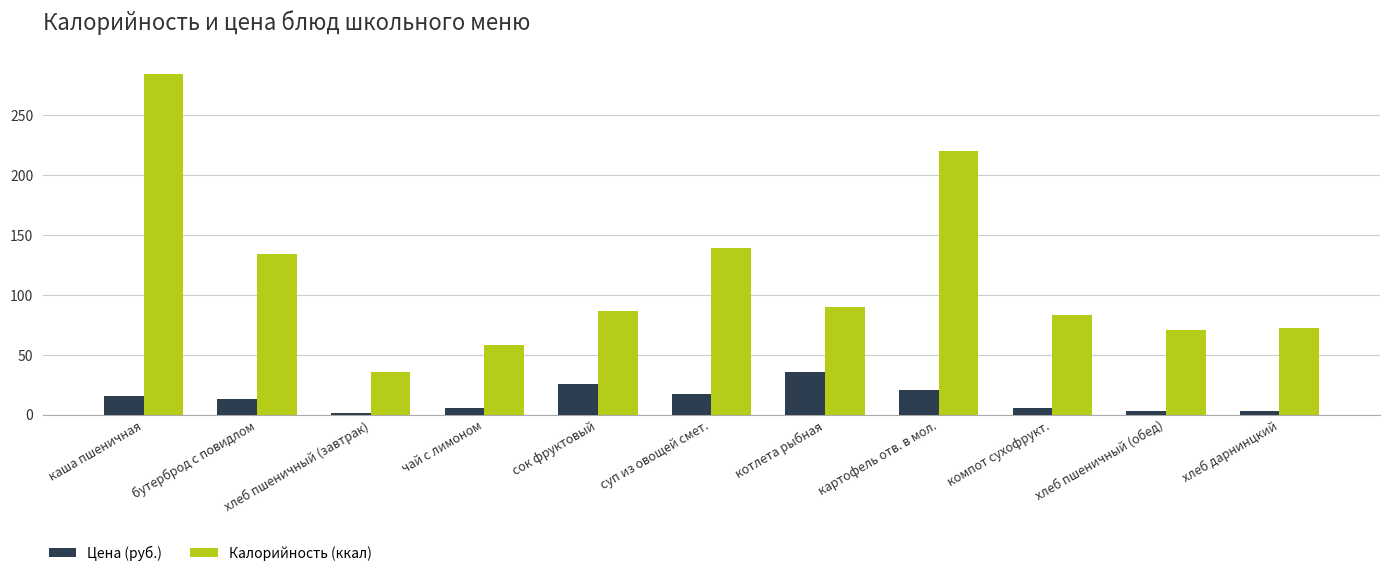

Count the number of categories in the chart.

11